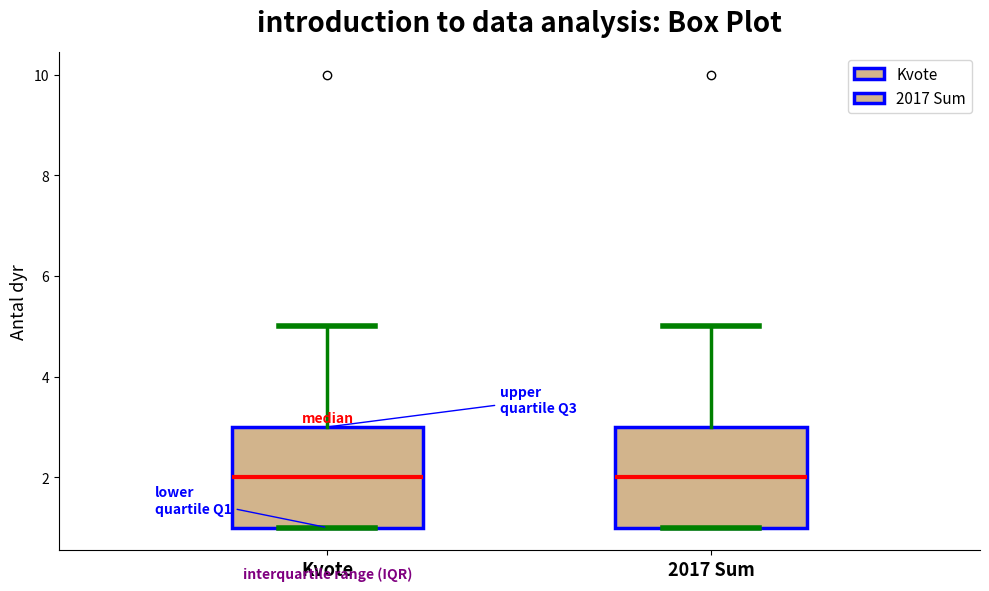

Reading left to right, read every box against the y-axis: the position of its median line, the range the box covers, and the ends of its whiskers. The values are not printed on the chart, so give them approximately, as read against the axis.

Kvote: median 2, box 1 to 3, whiskers 1 to 5
2017 Sum: median 2, box 1 to 3, whiskers 1 to 5